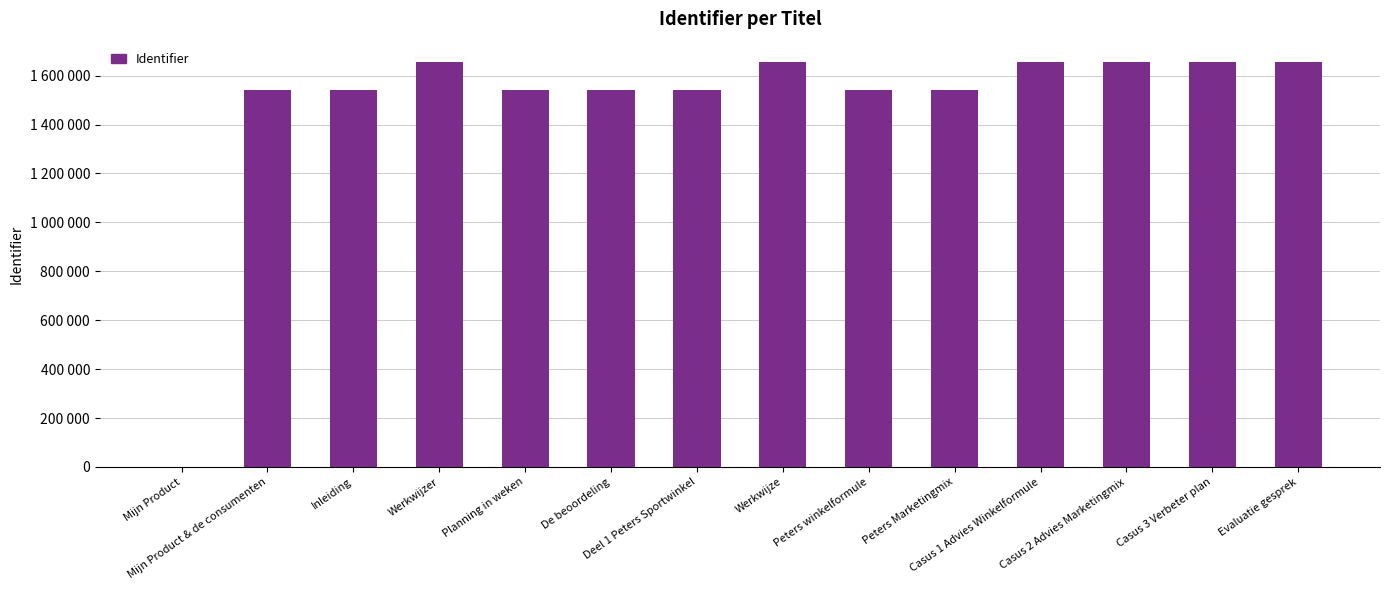

What is the maximum value shown in the chart?

1656076